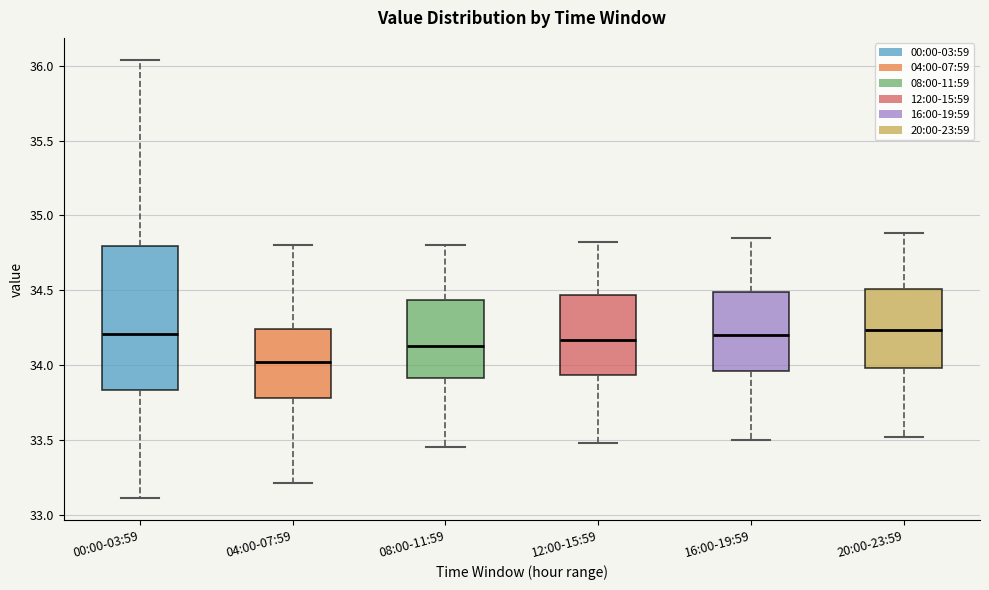

Which box is the tallest, from its lower edge to its upper edge?

00:00-03:59